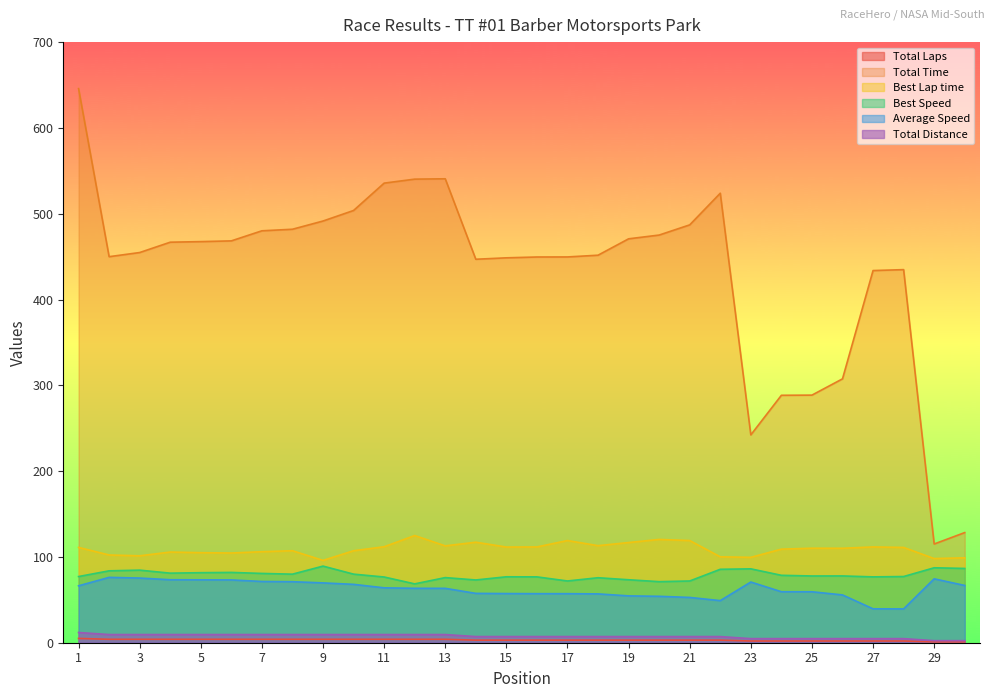

How many lines are shown in the chart?

6